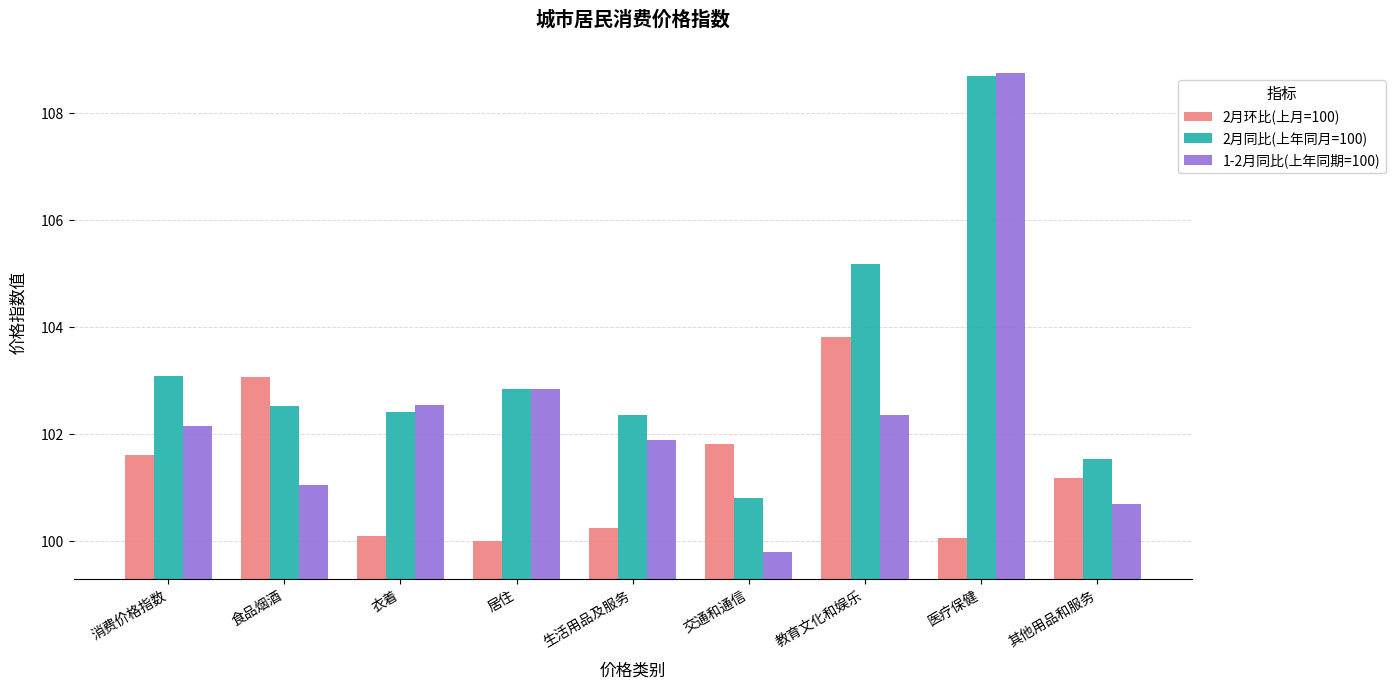

Does the chart contain any negative values?

No